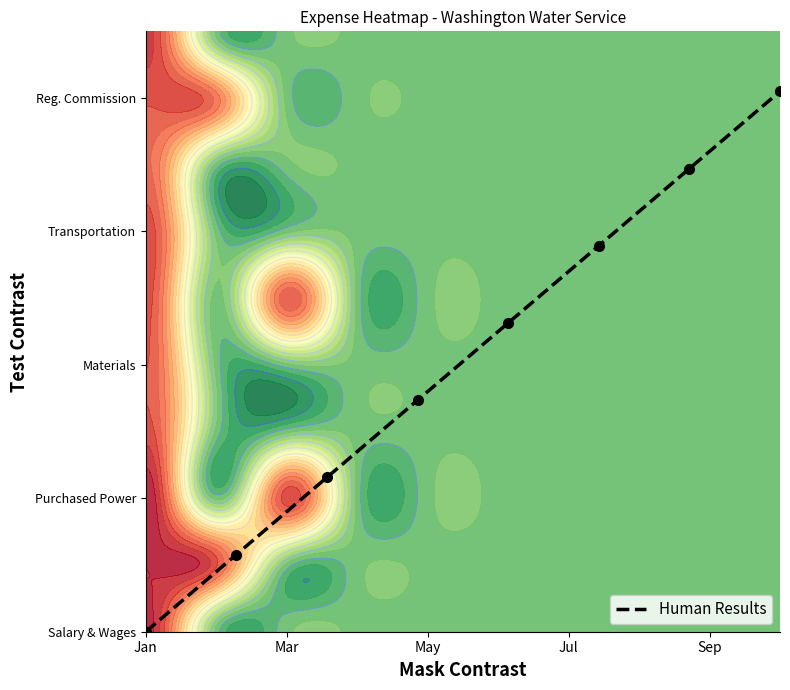

How many values are below 4?

4